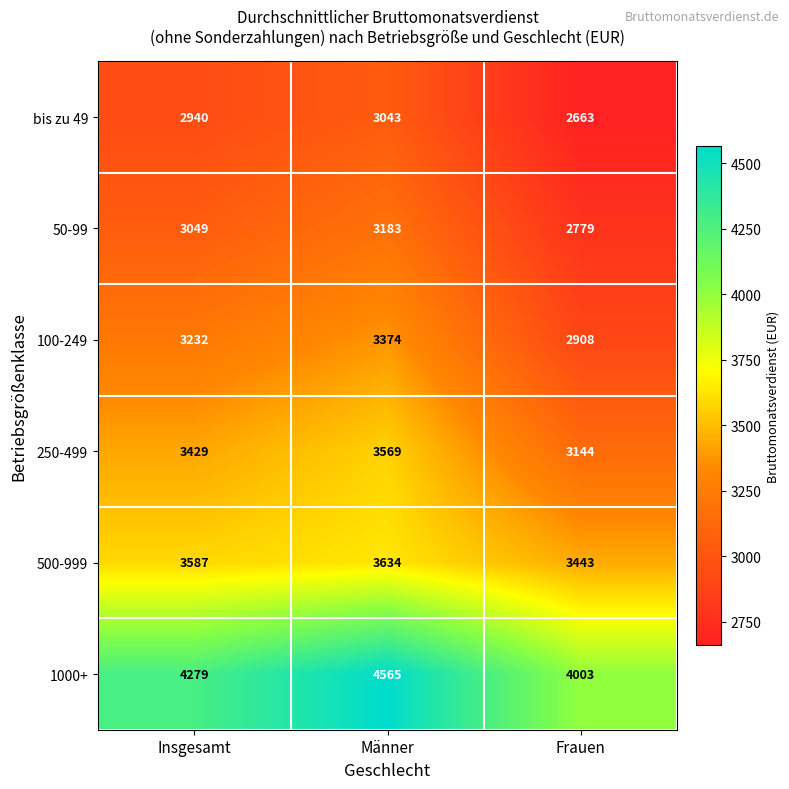

Rank the series by their maximum value, from lowest to highest.

bis zu 49, 50-99, 100-249, 250-499, 500-999, 1000+